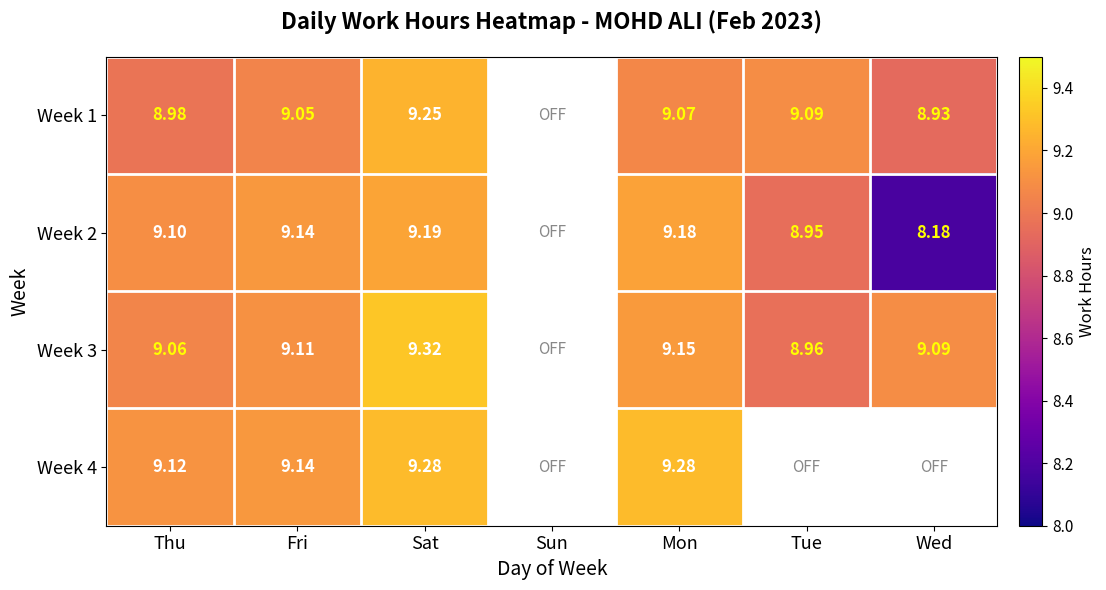

Is the value of Week 2 at Mon greater than the value of Week 1 at Wed?

Yes